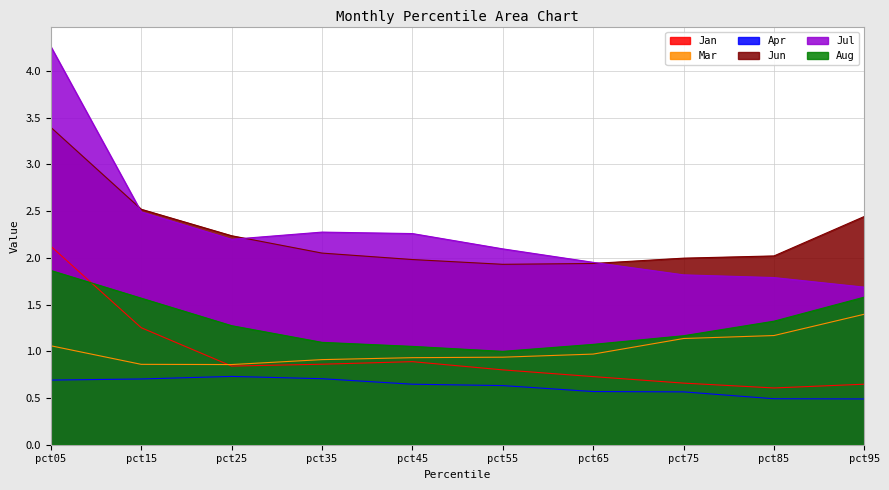

What is the difference between the maximum and minimum values in the Aug series?

0.9